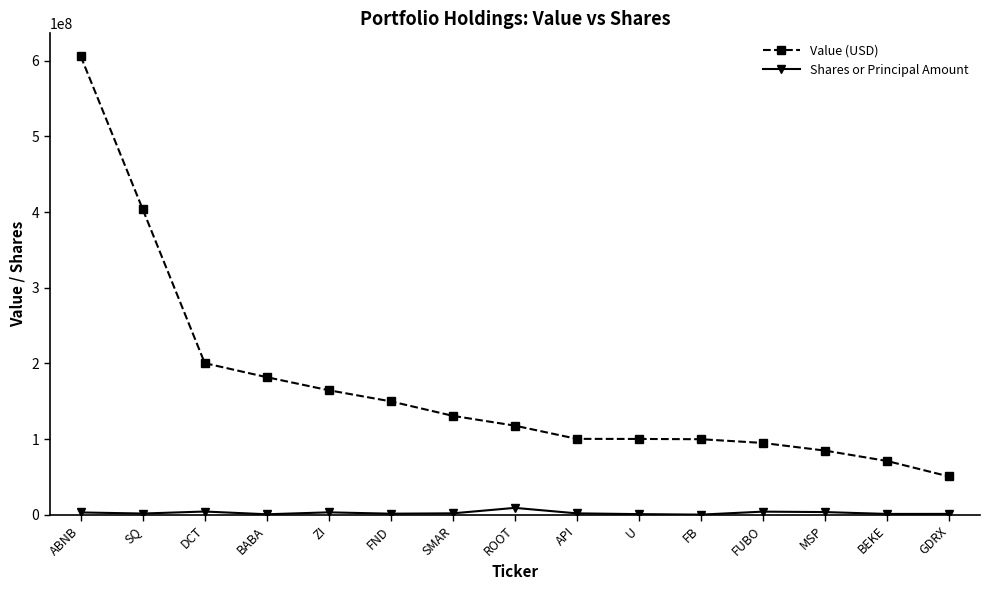

Where is Value (USD) nearest to the value 328287500?

SQ